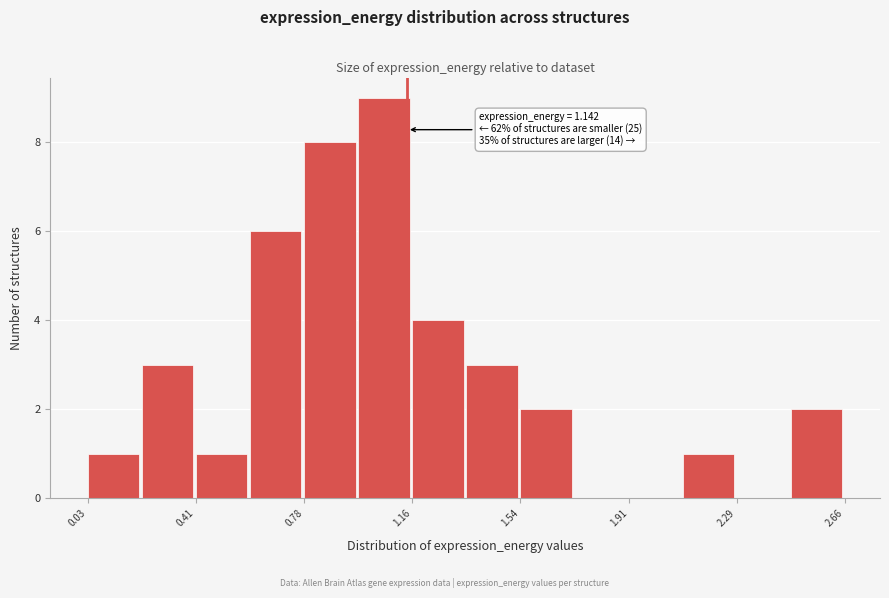

Read against the x-axis, roughly where is the centre of the tallest bar?

1.05